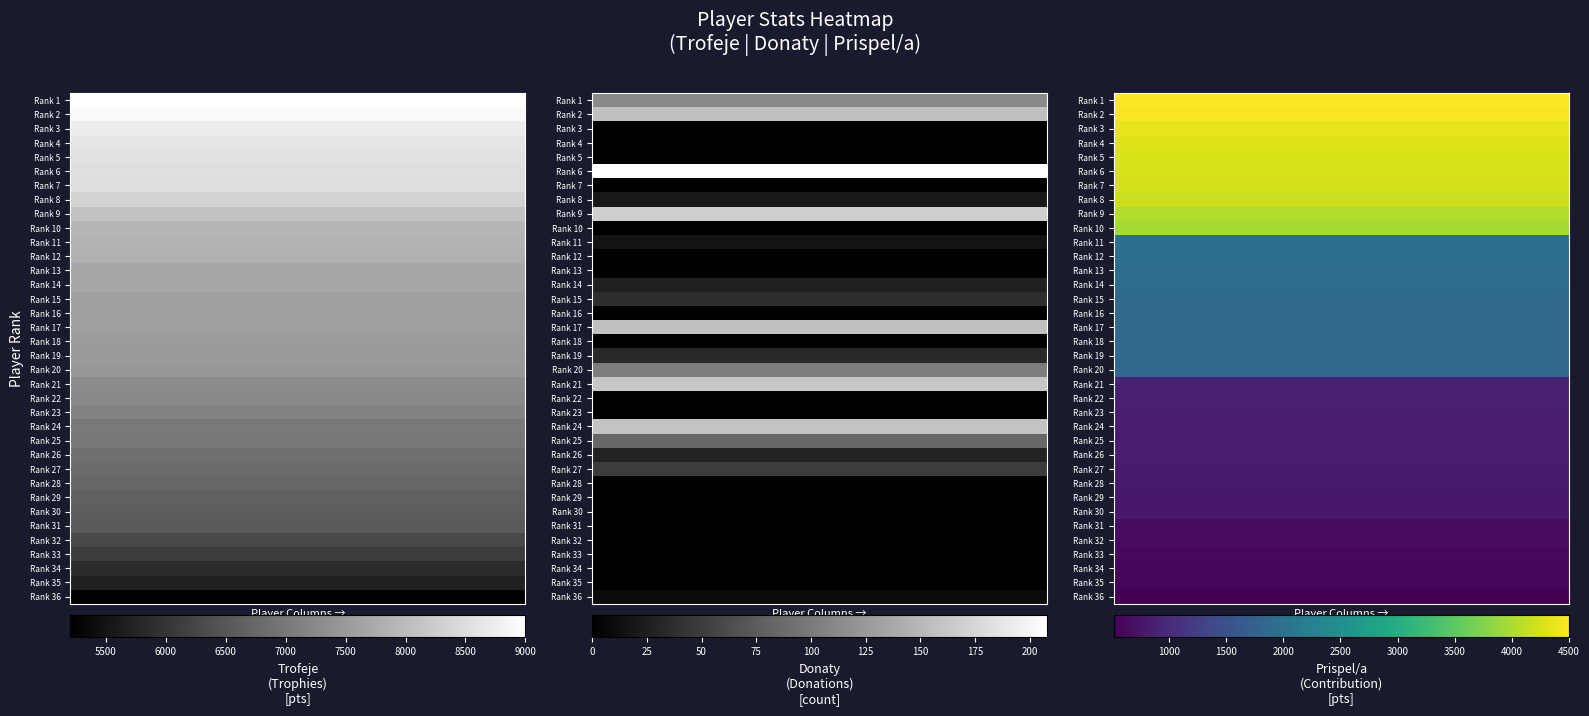

Rank the series by their maximum value, from lowest to highest.

Rank 36, Rank 35, Rank 34, Rank 33, Rank 32, Rank 31, Rank 30, Rank 29, Rank 28, Rank 27, Rank 26, Rank 25, Rank 24, Rank 23, Rank 22, Rank 21, Rank 20, Rank 19, Rank 18, Rank 17, Rank 16, Rank 15, Rank 14, Rank 13, Rank 12, Rank 11, Rank 10, Rank 9, Rank 8, Rank 7, Rank 6, Rank 5, Rank 4, Rank 3, Rank 2, Rank 1